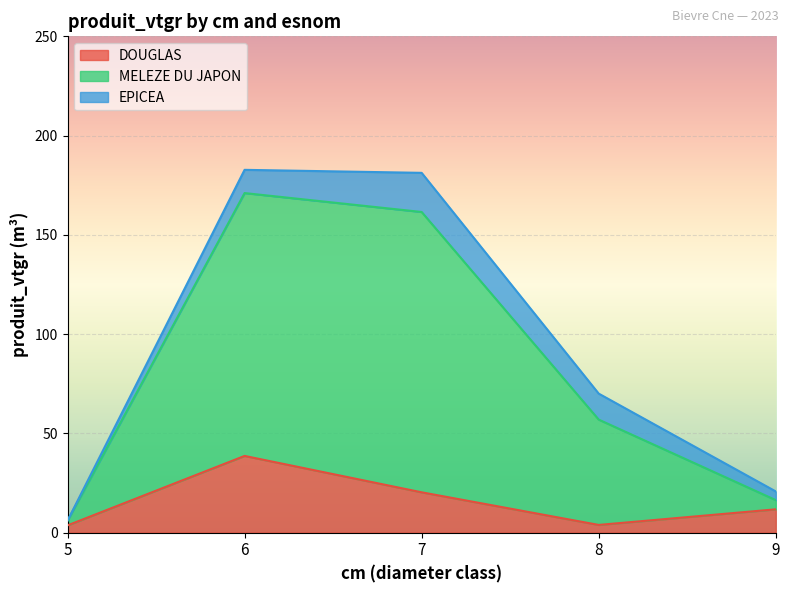

What is the total value across all series at 7?

181.2